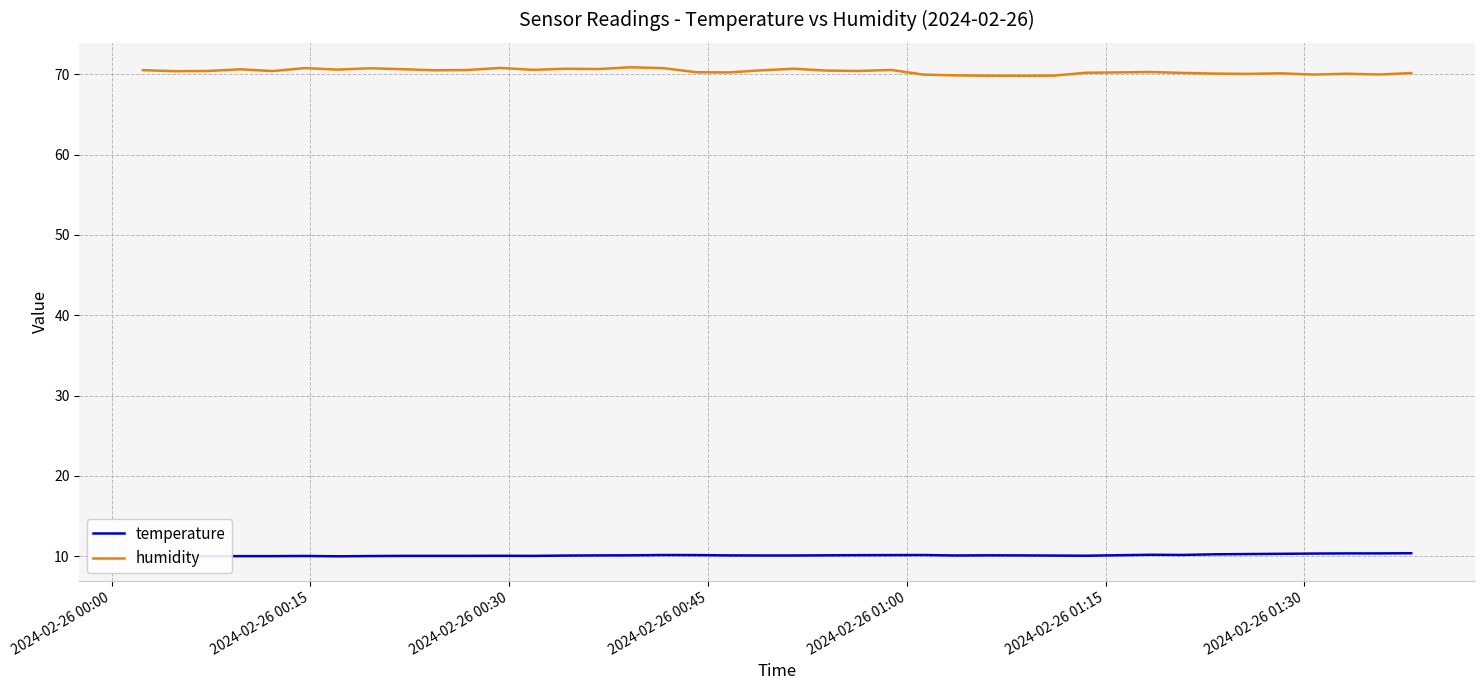

Reading right to left, what are all the values shown in this chart?

temperature: 10.4	10.3	10.3	10.3	10.3	10.3	10.2	10.2	10.2	10.1	10.1	10.1	10.1	10.1	10.1	10.1	10.1	10.1	10.1	10.1	10.1	10.1	10.1	10.1	10.1	10.1	10.1	10.0	10.0	10.0	10.0	10.0	10.0	10.0	10.0	10.0	10.0	10.0	10.0	10.0
humidity: 70.2	70.0	70.1	70.0	70.1	70.0	70.1	70.2	70.3	70.2	70.2	69.8	69.8	69.8	69.9	70.0	70.5	70.4	70.5	70.7	70.5	70.2	70.2	70.8	70.9	70.7	70.7	70.5	70.8	70.5	70.5	70.6	70.8	70.6	70.8	70.4	70.6	70.4	70.4	70.5